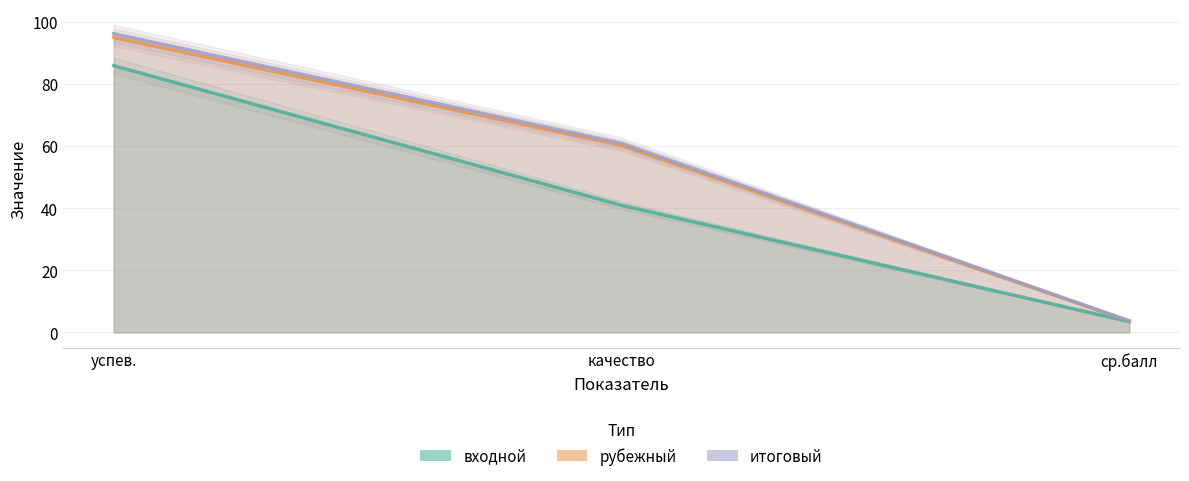

Does the chart display data point markers on the line(s)?

No